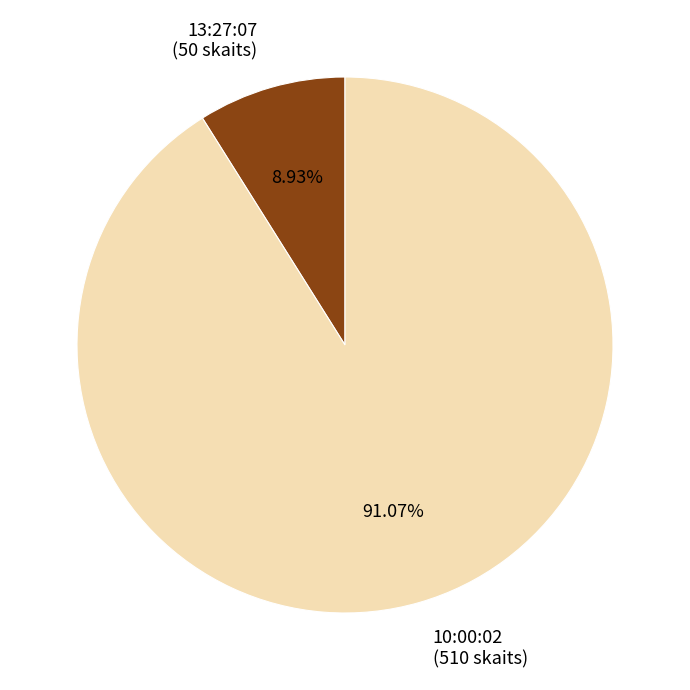

Rank the categories by value from lowest to highest.

13:27:07, 10:00:02